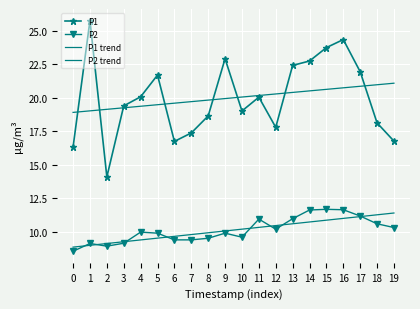

True or false: P2 trend and P1 intersect in this chart.

False